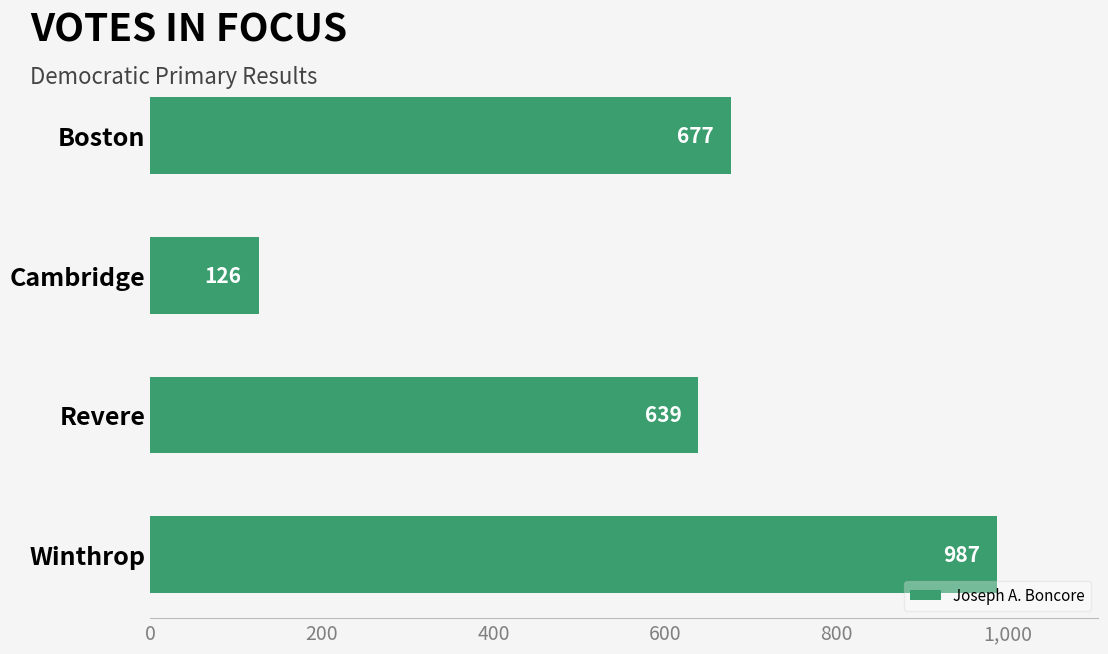

How many data points are less than 677?

2